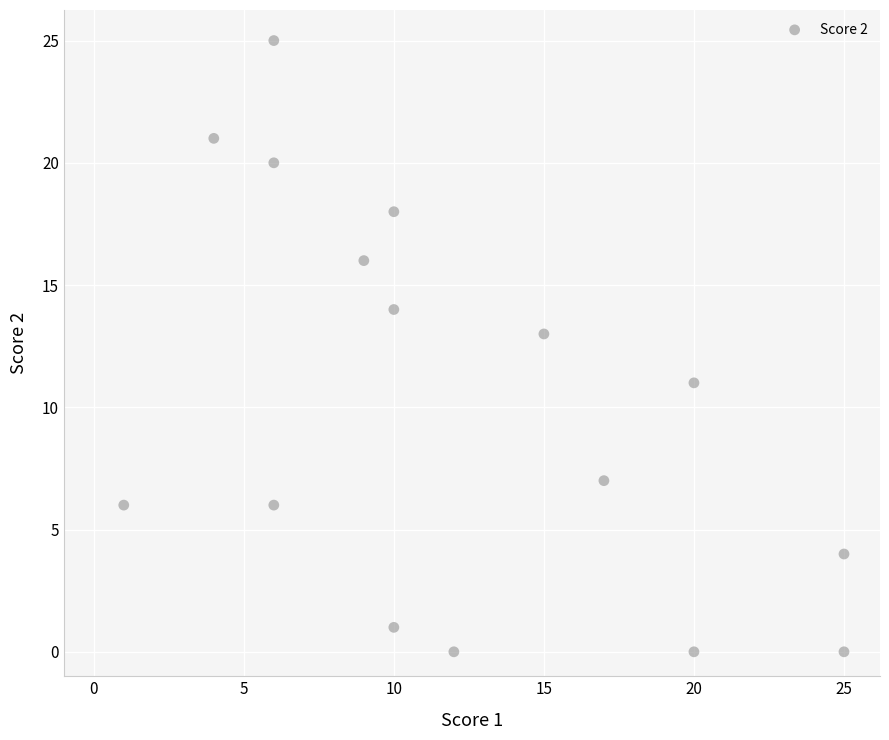

What is the range of Y values (max minus min)?

25